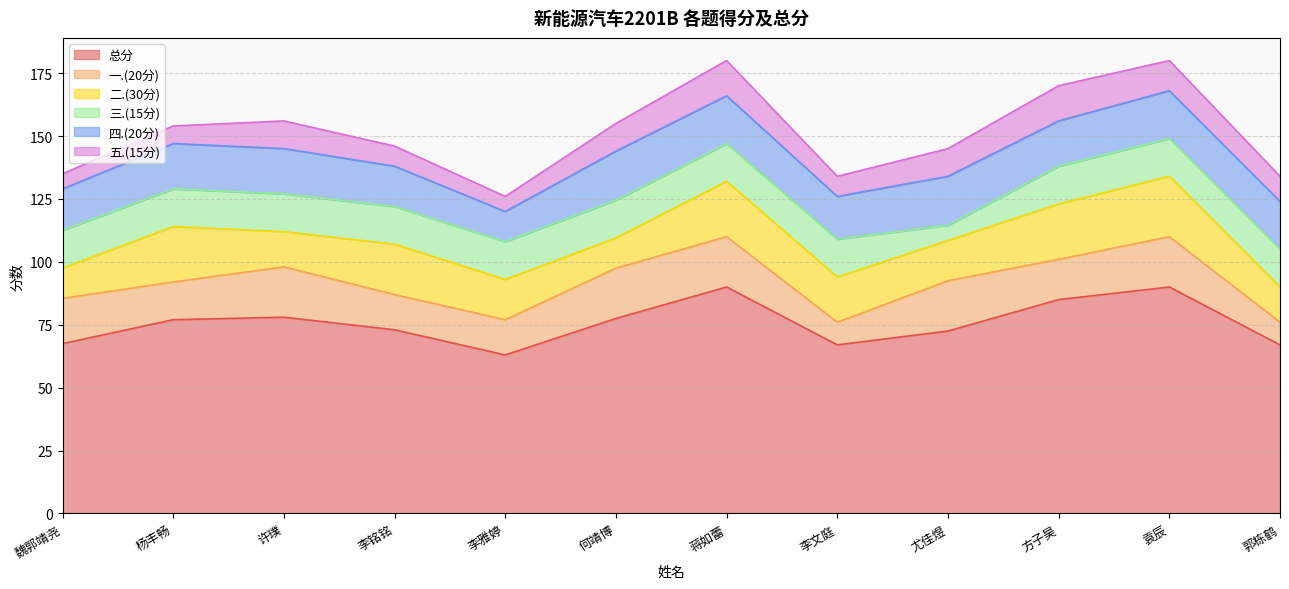

Reading left to right, transcribe all the data shown in this chart.

总分: 魏郭靖尧=67.5	杨丰畅=77.0	许璞=78.0	李铭铭=73.0	李雅婷=63.0	何靖博=77.5	蒋如蕾=90.0	李文庭=67.0	尤佳煜=72.5	方子昊=85.0	袁辰=90.0	郭栋鹤=67.0
一.(20分): 魏郭靖尧=18.0	杨丰畅=15.0	许璞=20.0	李铭铭=14.0	李雅婷=14.0	何靖博=20.0	蒋如蕾=20.0	李文庭=9.0	尤佳煜=20.0	方子昊=16.0	袁辰=20.0	郭栋鹤=9.0
二.(30分): 魏郭靖尧=12.0	杨丰畅=22.0	许璞=14.0	李铭铭=20.0	李雅婷=16.0	何靖博=12.0	蒋如蕾=22.0	李文庭=18.0	尤佳煜=16.0	方子昊=22.0	袁辰=24.0	郭栋鹤=14.0
三.(15分): 魏郭靖尧=15.0	杨丰畅=15.0	许璞=15.0	李铭铭=15.0	李雅婷=15.0	何靖博=15.0	蒋如蕾=15.0	李文庭=15.0	尤佳煜=6.0	方子昊=15.0	袁辰=15.0	郭栋鹤=15.0
四.(20分): 魏郭靖尧=16.5	杨丰畅=18.0	许璞=18.0	李铭铭=16.0	李雅婷=12.0	何靖博=19.5	蒋如蕾=19.0	李文庭=17.0	尤佳煜=19.5	方子昊=18.0	袁辰=19.0	郭栋鹤=19.0
五.(15分): 魏郭靖尧=6.0	杨丰畅=7.0	许璞=11.0	李铭铭=8.0	李雅婷=6.0	何靖博=11.0	蒋如蕾=14.0	李文庭=8.0	尤佳煜=11.0	方子昊=14.0	袁辰=12.0	郭栋鹤=10.0